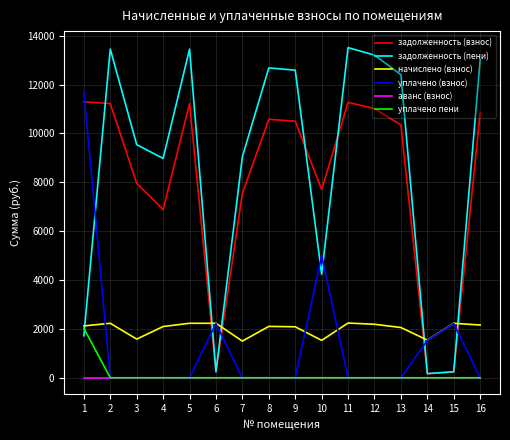

The value of уплачено (взнос) at 15 is 2218.0. True or false?

True